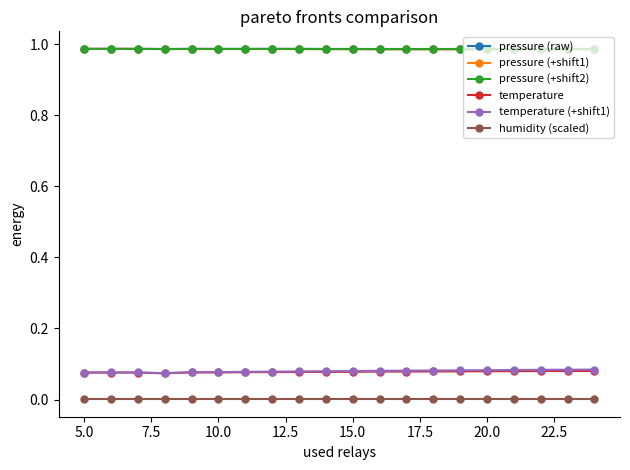

In temperature (+shift1), how many points are lower than both neighbors (excluding endpoints)?

1